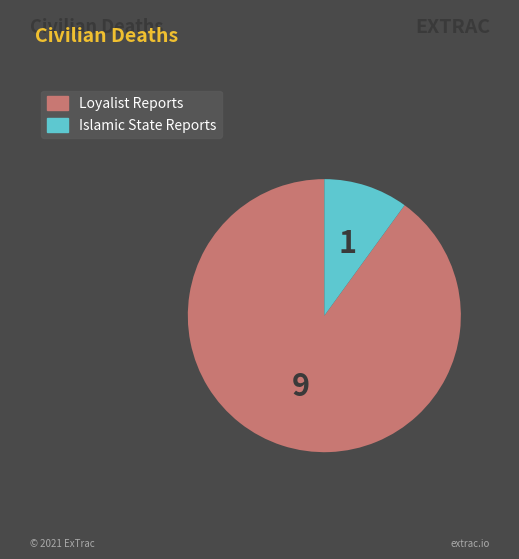

Is Islamic State Reports the majority of the pie?

No